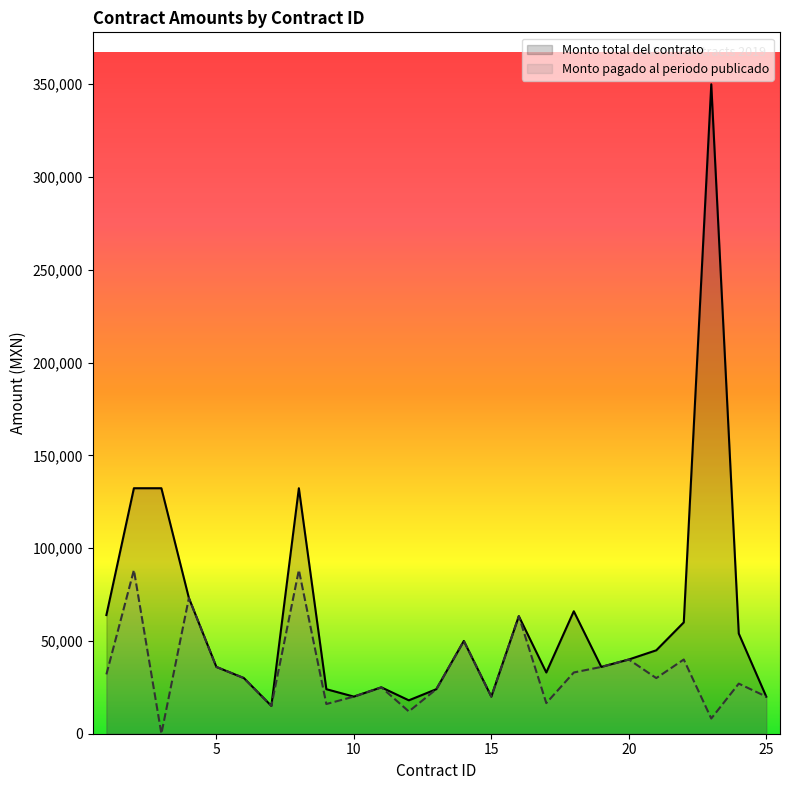

What is the difference between the maximum and minimum values in the Monto total del contrato series?

335000